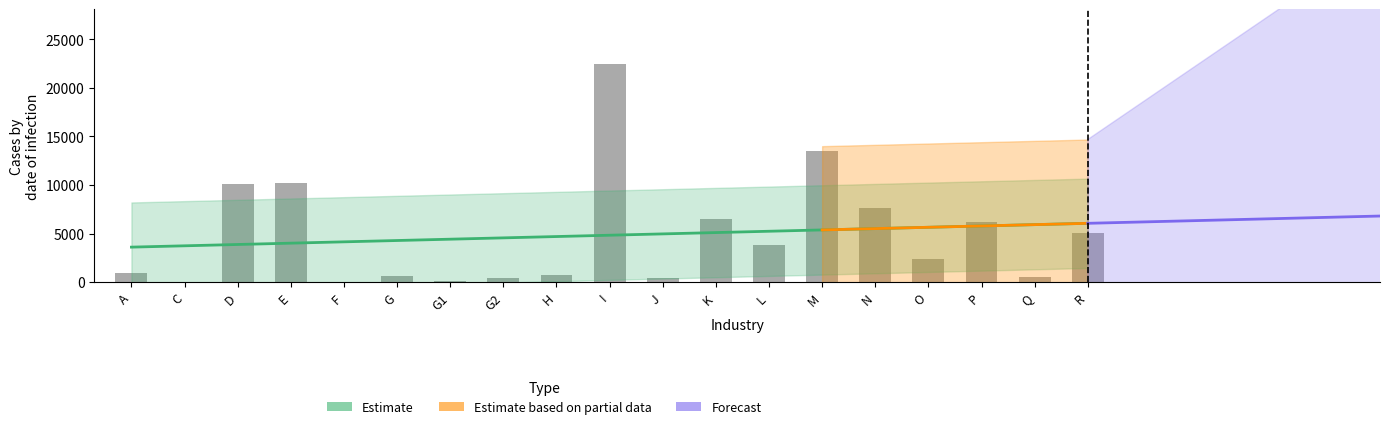

What is the difference between the maximum and minimum values?

22460